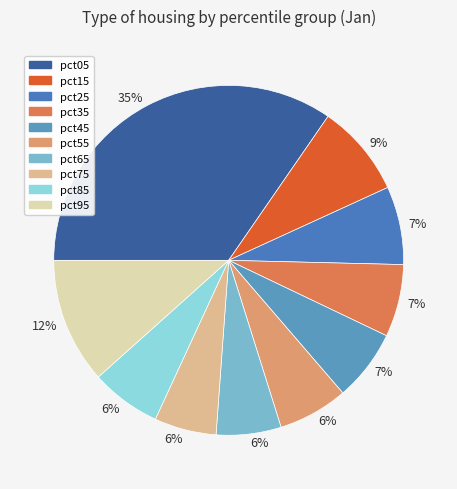

How many slices are in this pie chart?

10